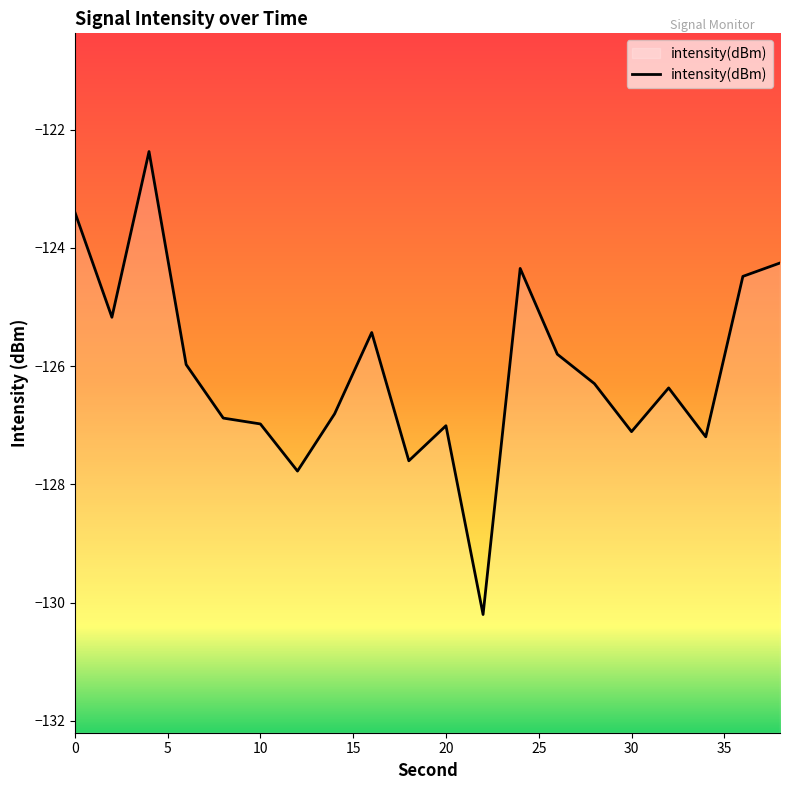

Rank the categories by value from lowest to highest.

22, 12, 18, 34, 30, 20, 10, 8, 14, 32, 28, 6, 26, 16, 2, 36, 24, 38, 0, 4